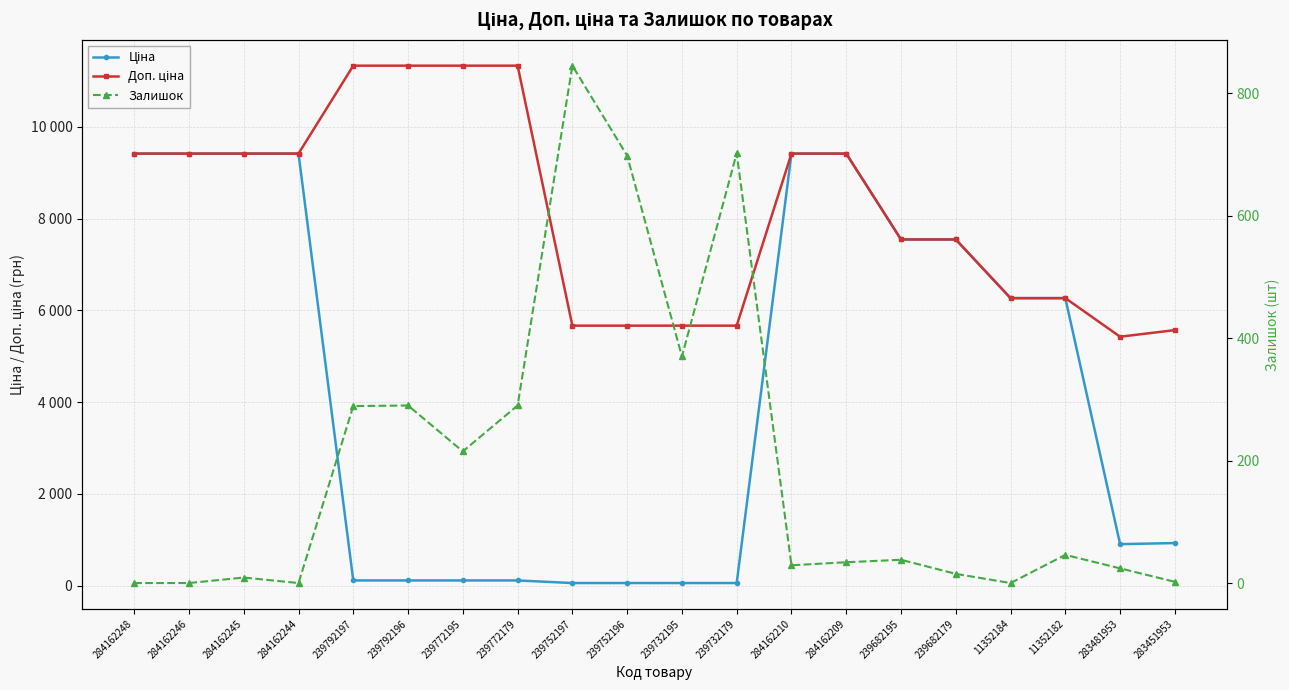

List the series in order of their overall mean, lowest first.

Залишок, Ціна, Доп. ціна